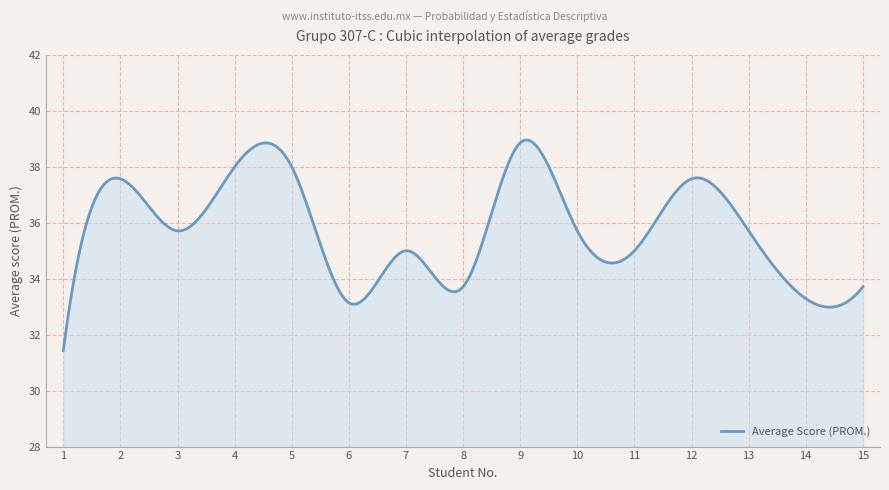

What is the greatest value displayed?

39.0